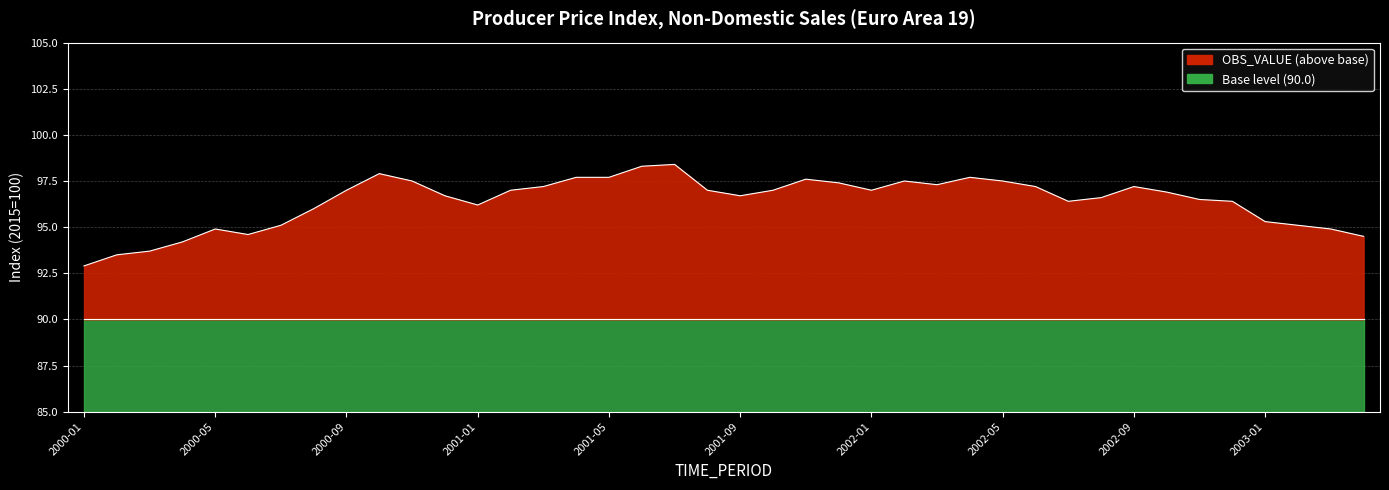

What position from the right is 2002-08?

9